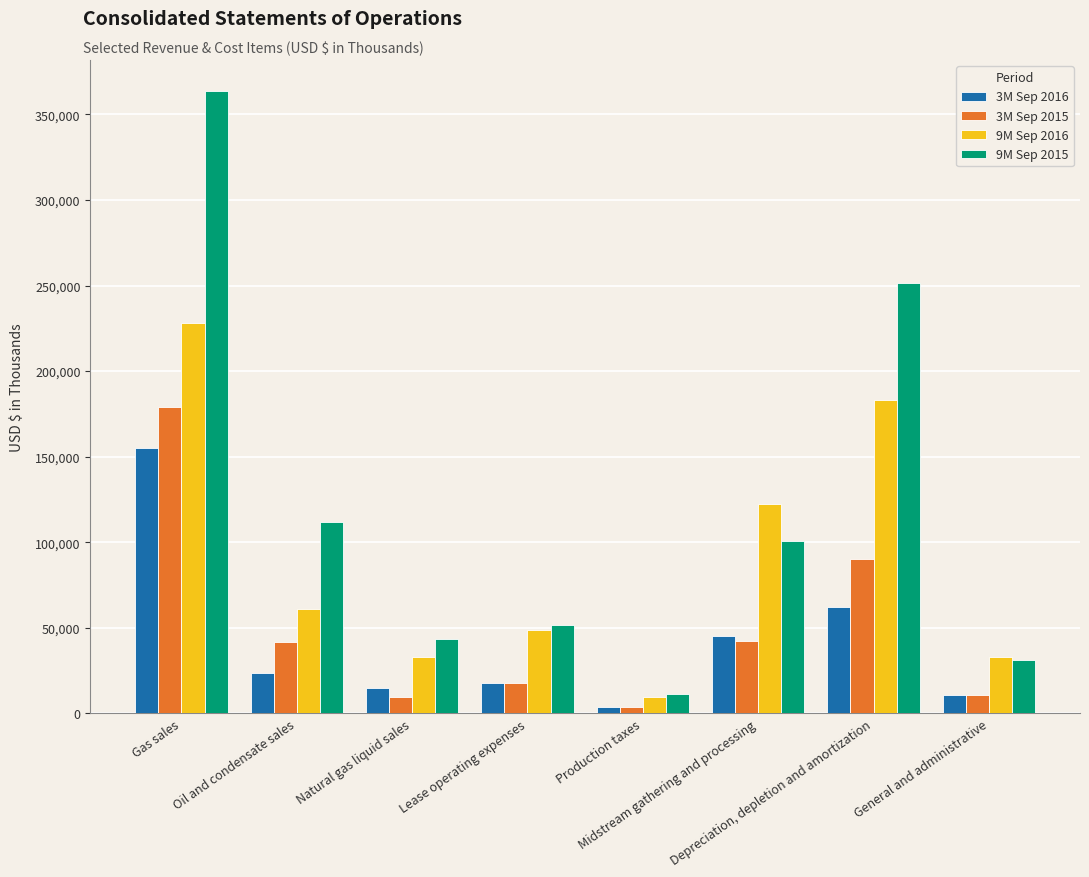

Which series has the widest spread of values?

9M Sep 2015